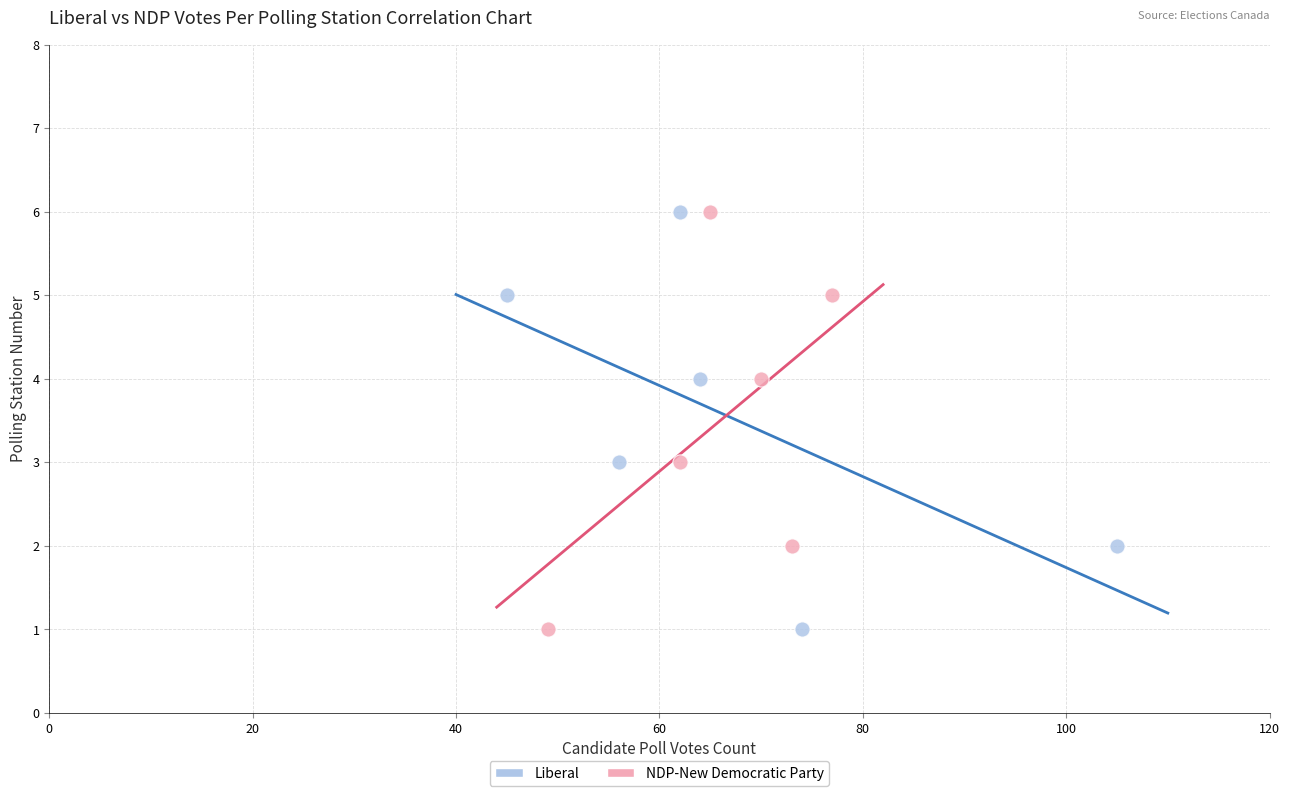

What are all the series names shown in the legend?

Liberal, NDP-New Democratic Party